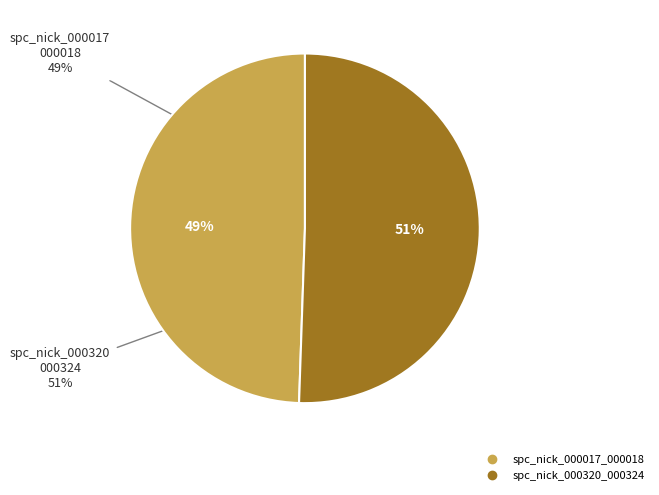

Which slice is the smallest?

spc_nick_000017_000018